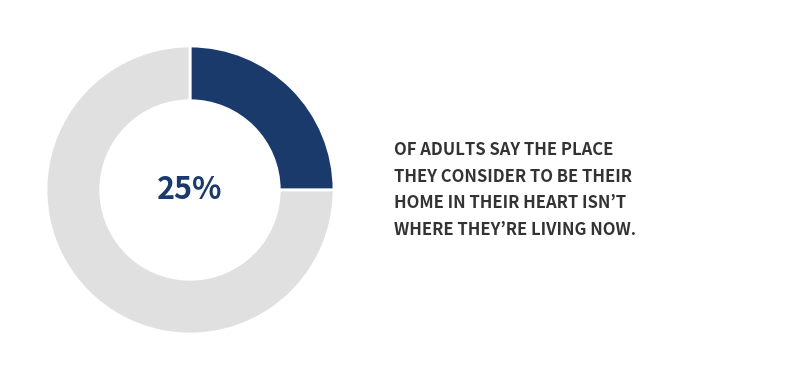

To the nearest percent, what is the difference between the largest and smallest slice percentages?

50%